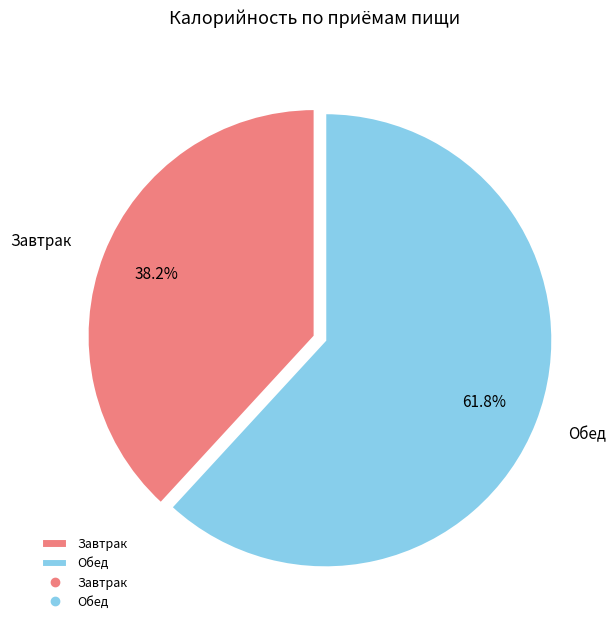

To the nearest percent, what is the difference between the Обед and Завтрак slice percentages?

24%